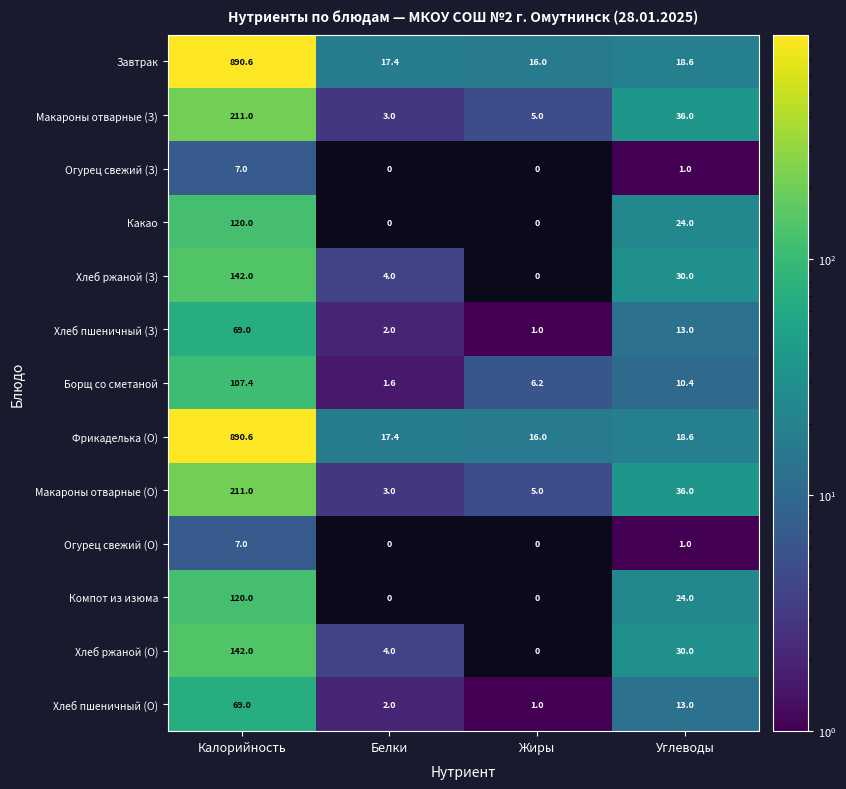

At which label does Борщ со сметаной reach its minimum?

Белки